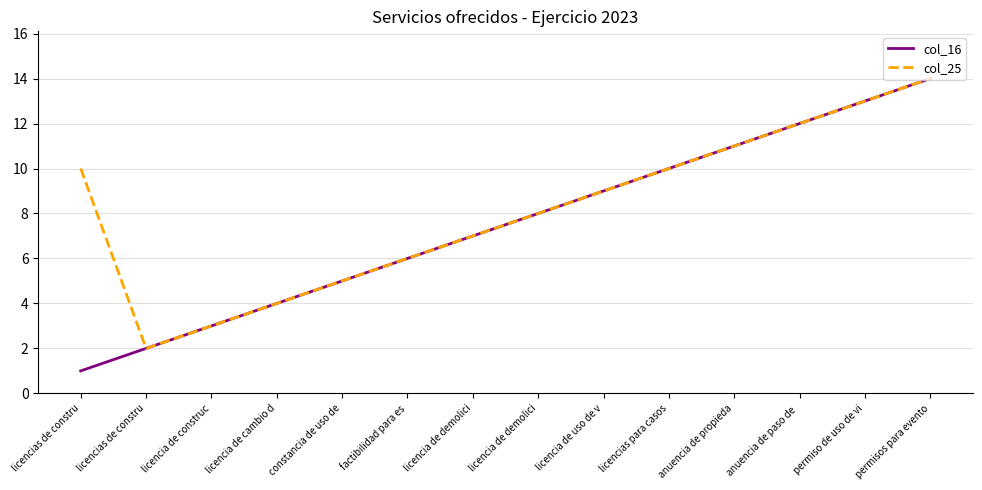

List the labels in order of col_25 value, largest first.

permisos para evento, permiso de uso de vi, anuencia de paso de , anuencia de propieda, licencias de constru, licencias para casos, licencia de uso de v, licencia de demolici, licencia de demolici, factibilidad para es, constancia de uso de, licencia de cambio d, licencia de construc, licencias de constru